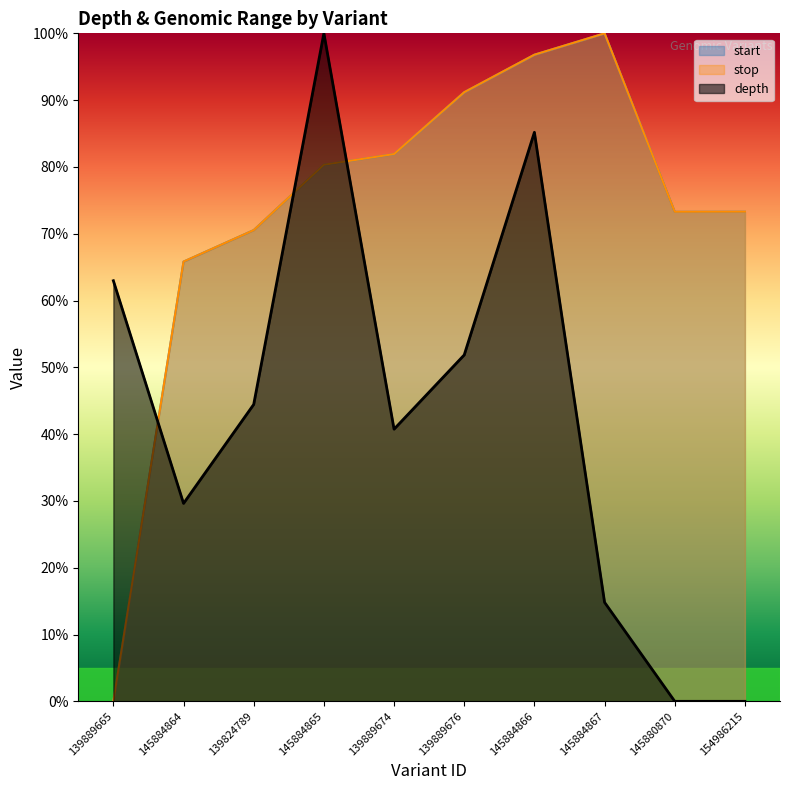

What are all the series names shown in the legend?

start, stop, depth